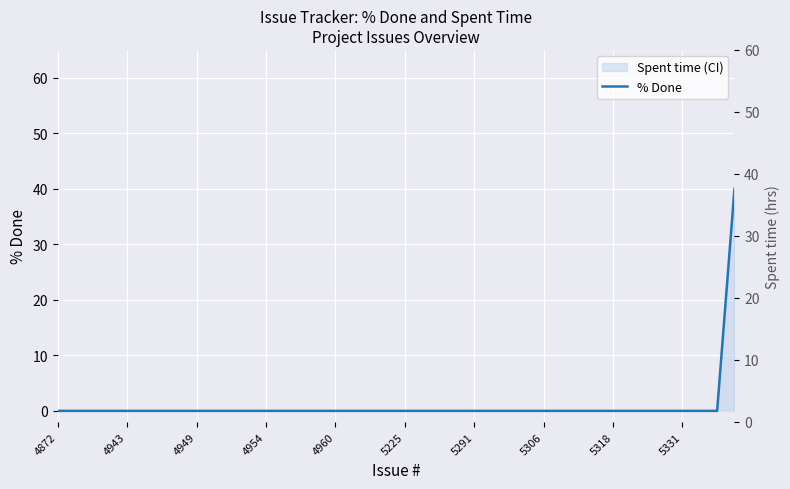

How many series are shown in this chart?

1